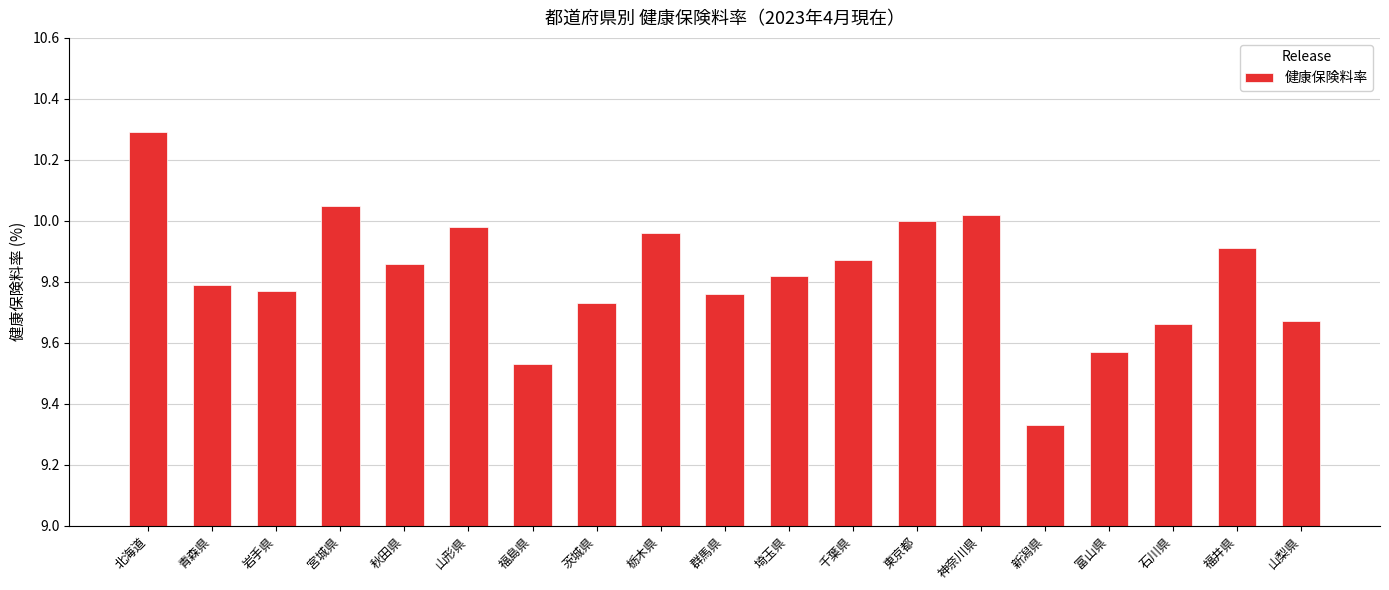

What is the label of the 8th bar from the right?

千葉県